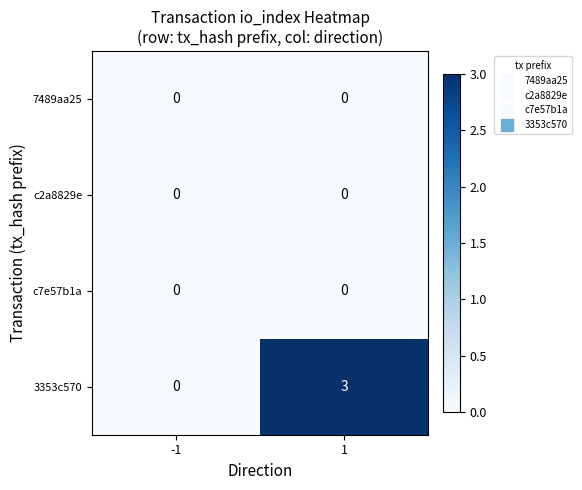

Which series changed the most between -1 and 1?

3353c570